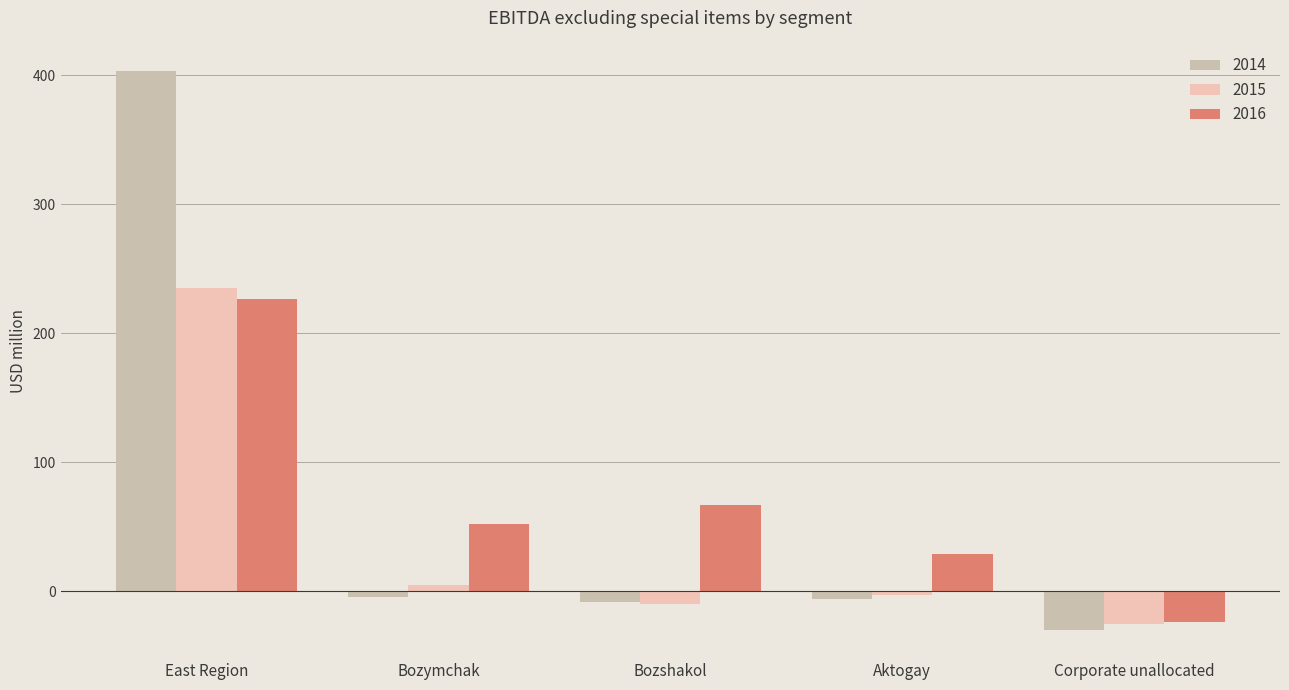

Is it true that 2015 equals 407 at East Region?

False